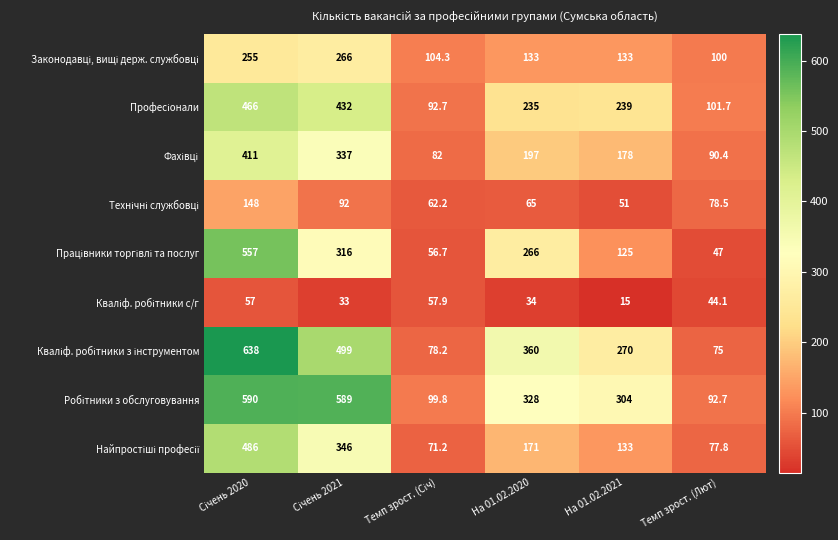

Which category has the lowest value across all series?

На 01.02.2021